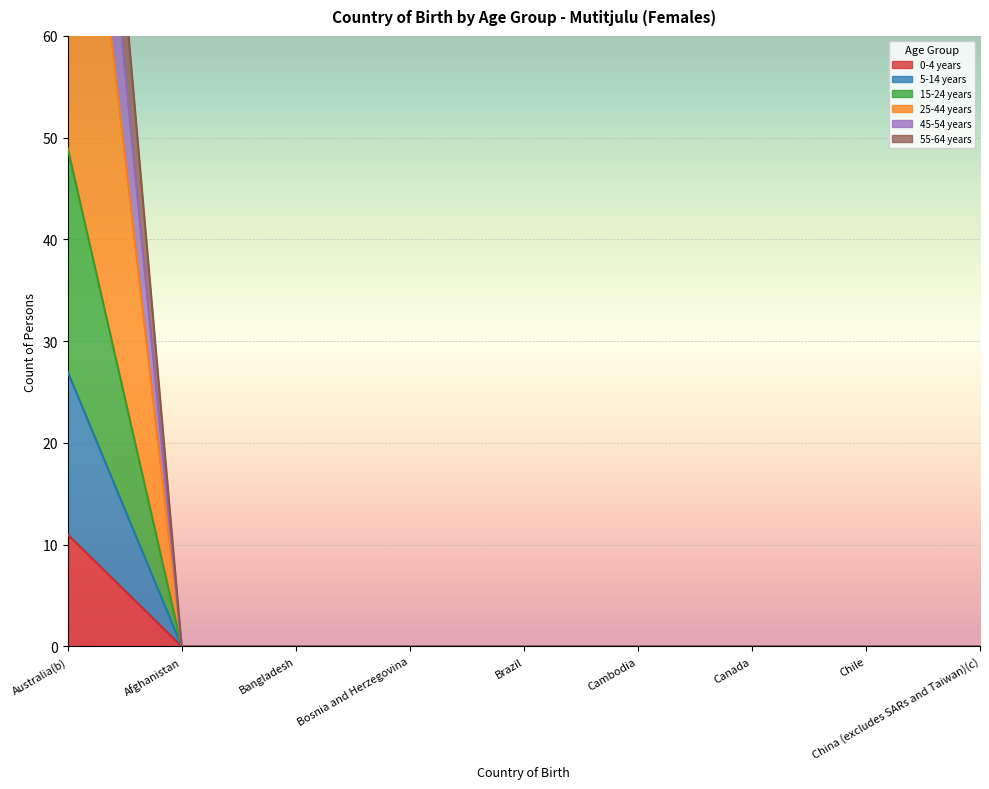

True or false: 5-14 years and 55-64 years intersect in this chart.

False